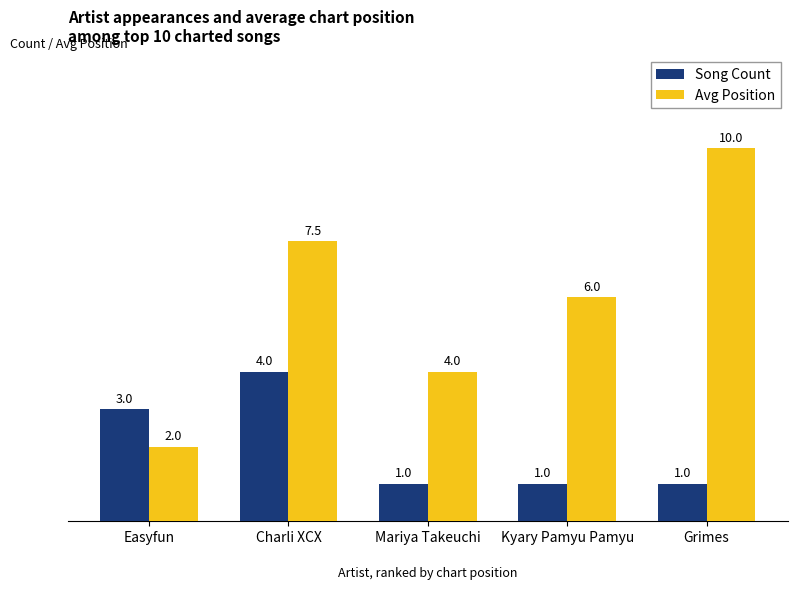

Which series has the widest spread of values?

Avg Position